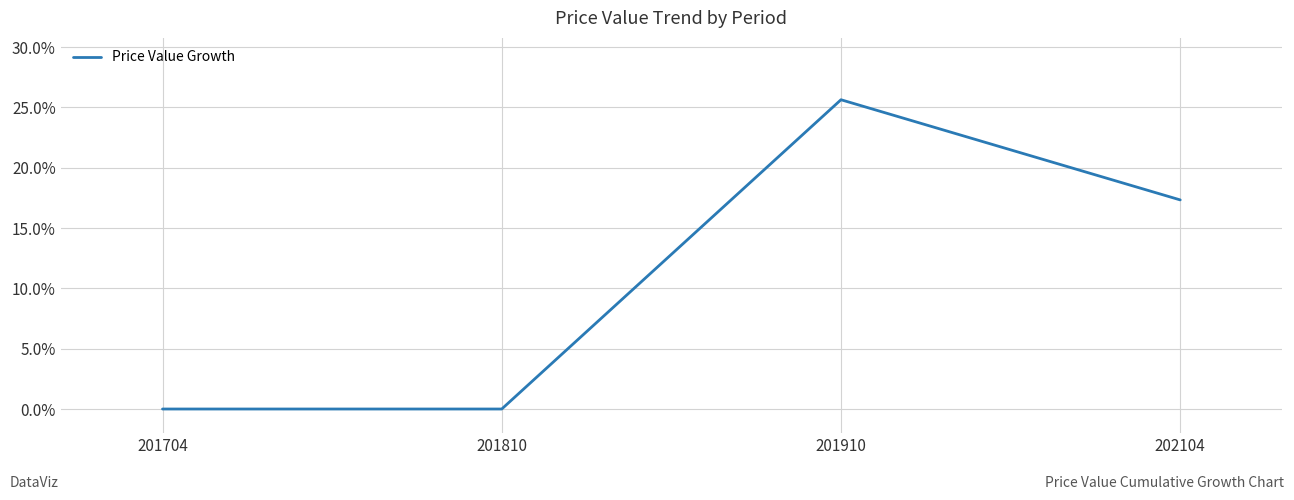

At which category does the chart reach its peak across all series?

201910